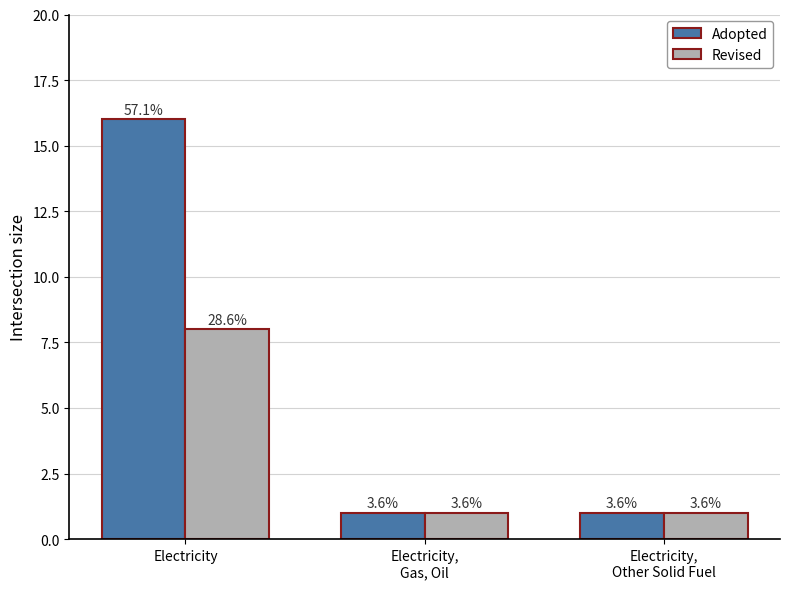

Reading right to left, transcribe all the data shown in this chart.

Adopted: 1	1	16
Revised: 1	1	8